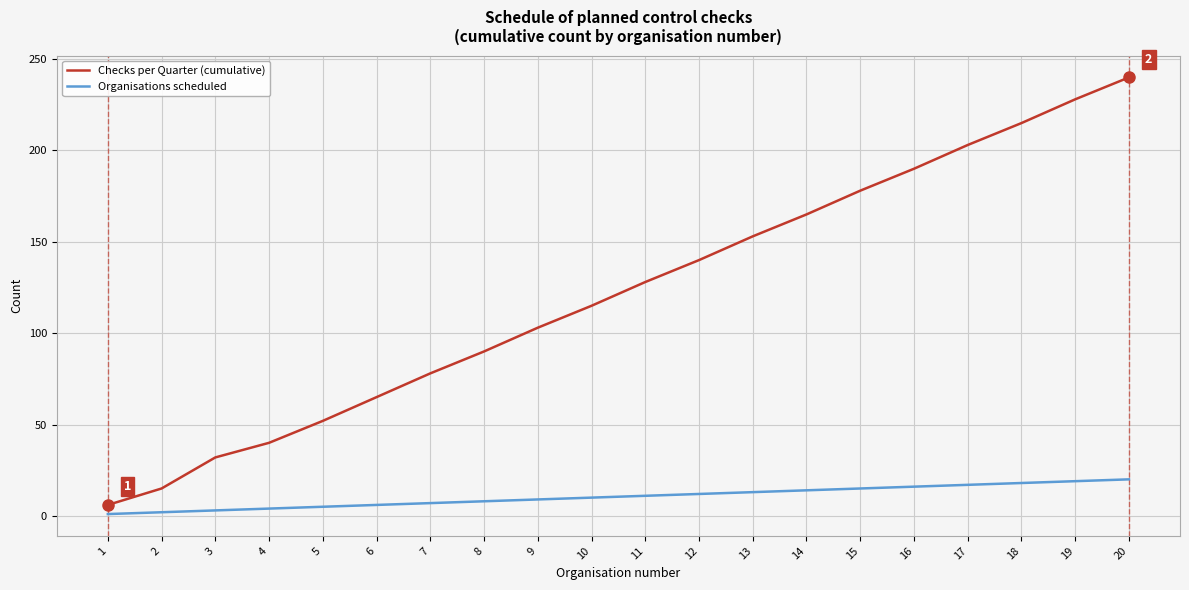

Is the value of Organisations scheduled at 17 greater than the value of Checks per Quarter (cumulative) at 15?

No